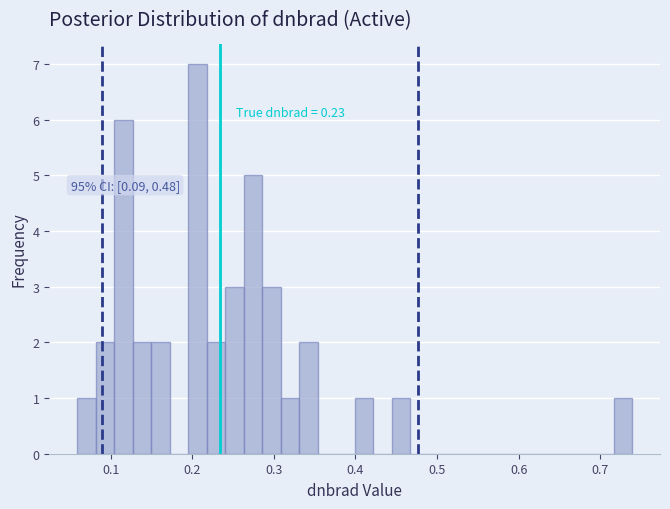

Read against the x-axis, roughly where is the centre of the tallest bar?

0.21